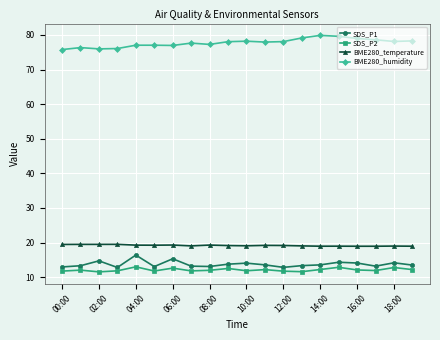

Rank the series by their maximum value, from highest to lowest.

BME280_humidity, BME280_temperature, SDS_P1, SDS_P2